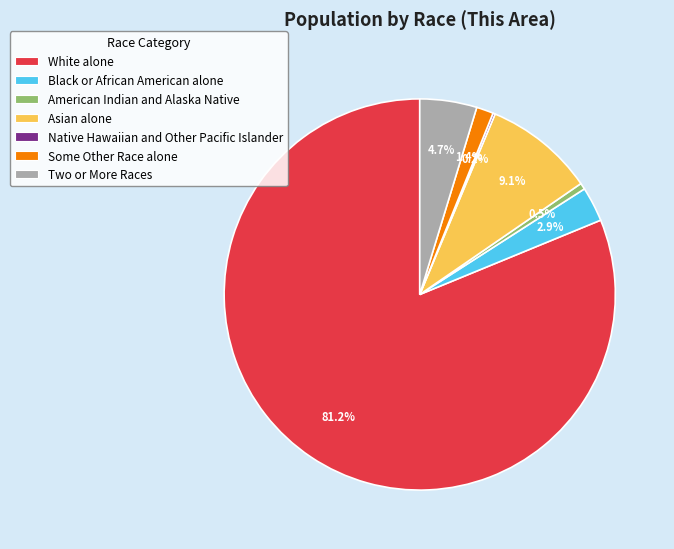

What is the ratio of the value at Black or African American alone to the value at Asian alone?

0.3